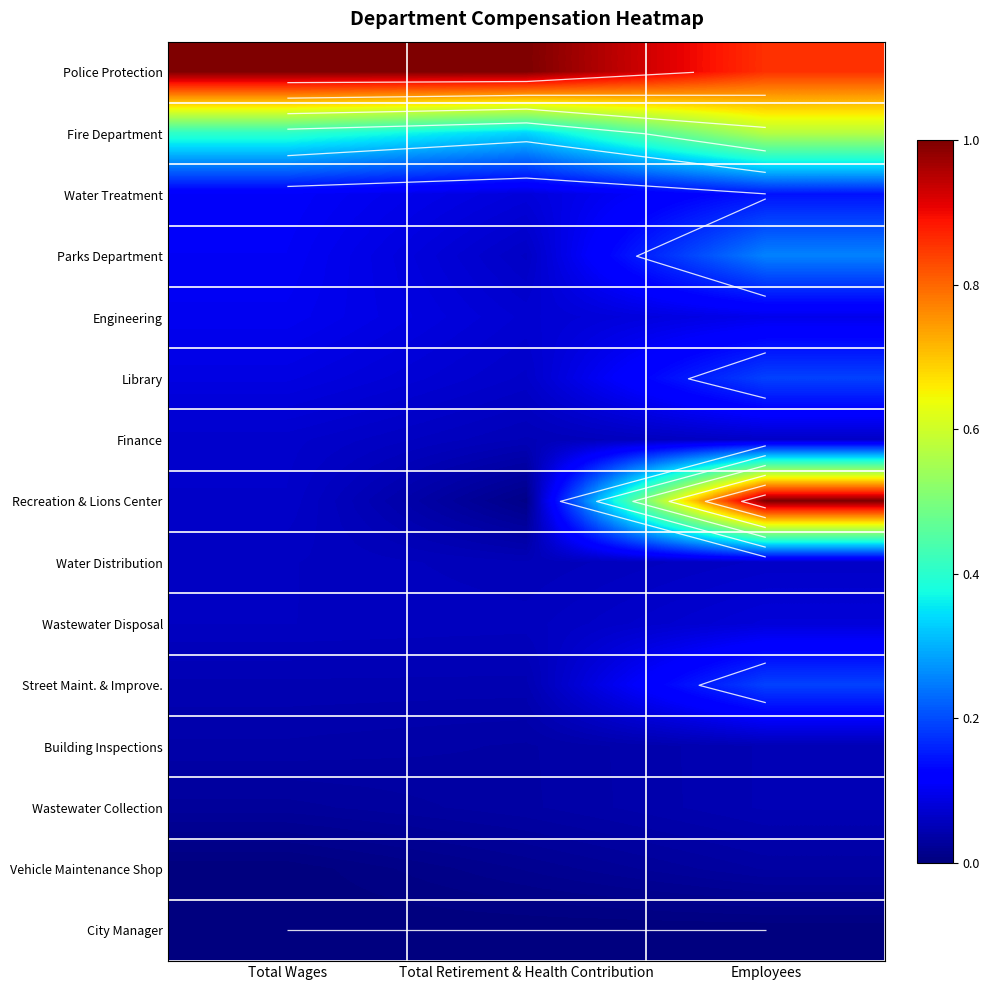

What is the sum of the Library values at Employees and Total Retirement & Health Contribution?

0.3